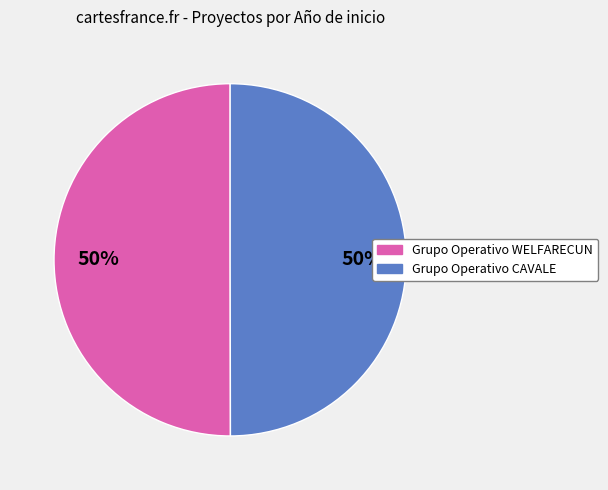

How many slices are in this pie chart?

2